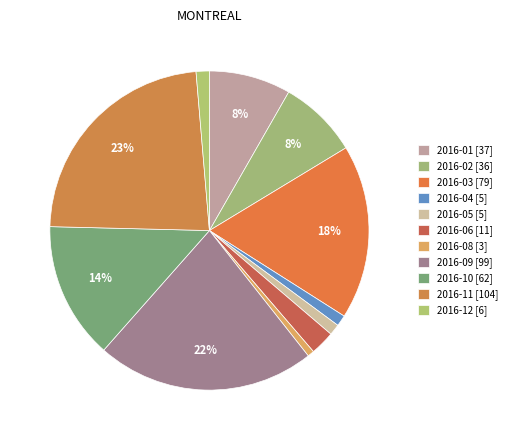

What is the largest slice in the pie chart?

2016-11